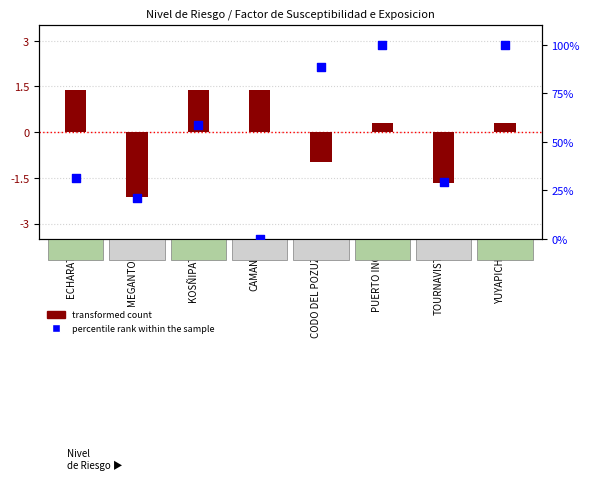

Which has a higher value, PUERTO INCA or MEGANTONI?

PUERTO INCA